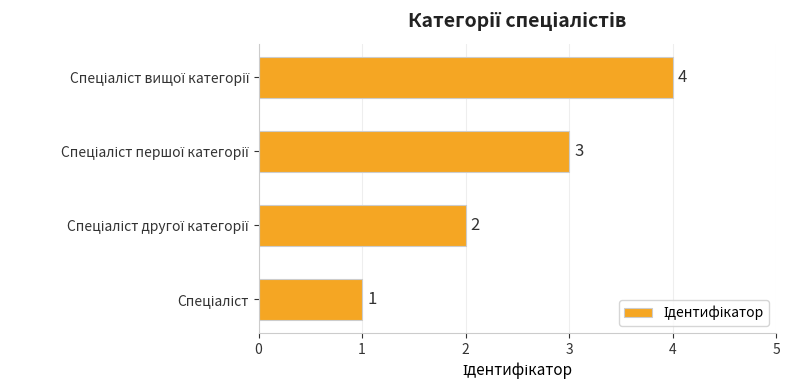

How many categories are shown in the chart?

4